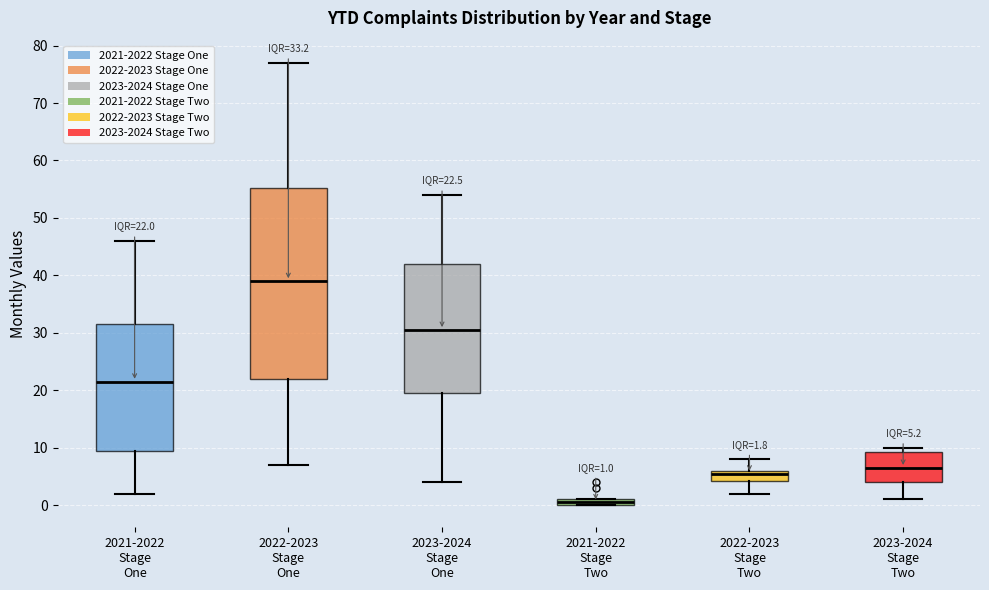

Which box has the lowest median line?

2021-2022 Stage Two